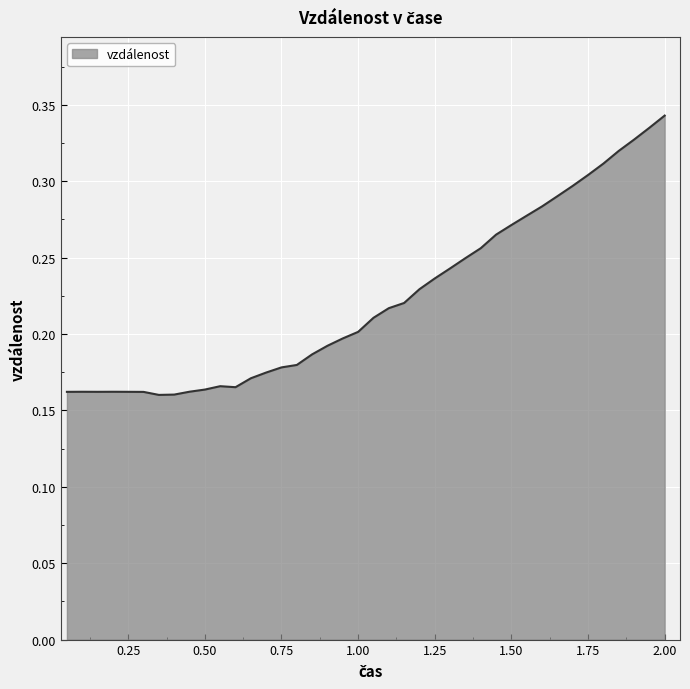

List the labels in order of value, largest first.

2.0, 1.95, 1.9, 1.85, 1.8, 1.75, 1.7, 1.65, 1.6, 1.55, 1.5, 1.45, 1.4, 1.35, 1.3, 1.25, 1.2, 1.15, 1.1, 1.05, 1.0, 0.95, 0.9, 0.85, 0.8, 0.75, 0.7, 0.65, 0.55, 0.6, 0.5, 0.45, 0.1, 0.2, 0.15, 0.25, 0.05, 0.3, 0.4, 0.35